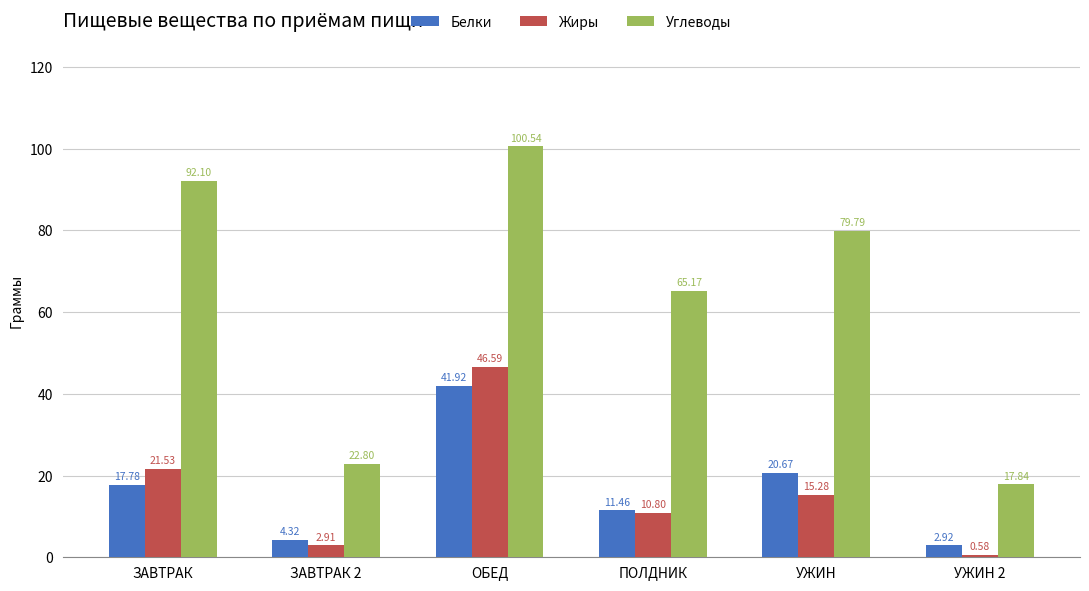

The value of Жиры at ОБЕД is 31.1. True or false?

False